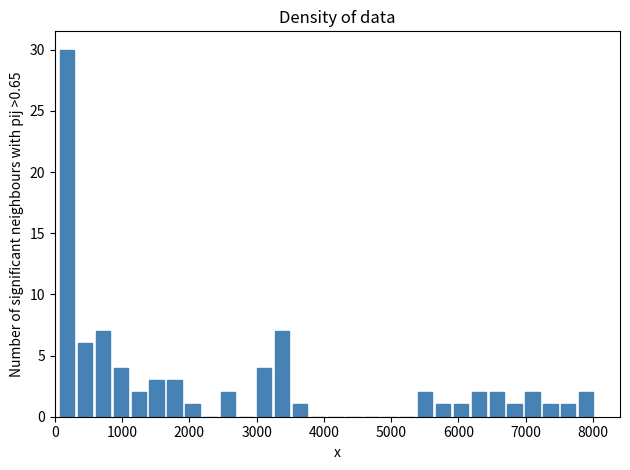

Around what value on the x-axis is the tallest bar? Give the approximate position of its centre, as read against the axis.

200